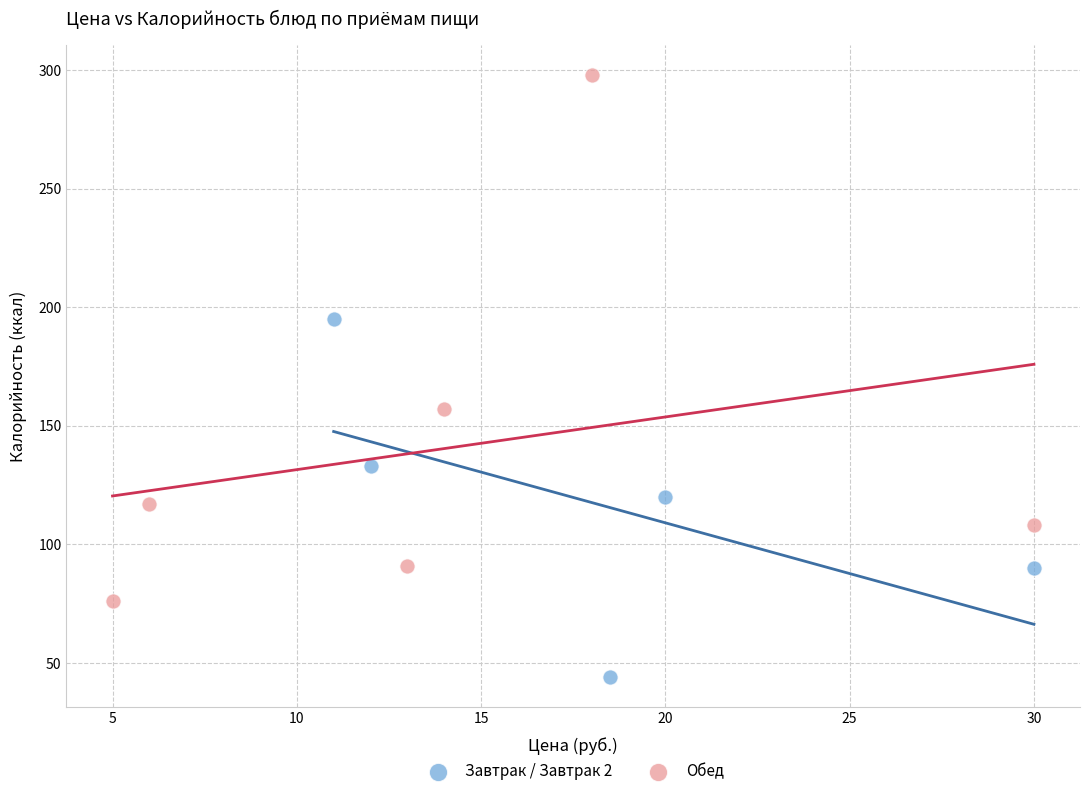

Which series contains the highest Y value?

Обед